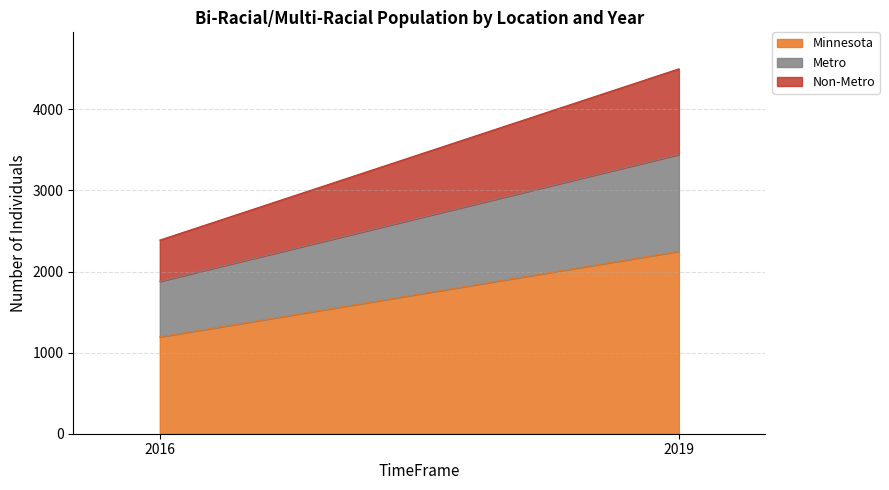

What is the sum of all Non-Metro values?

1565